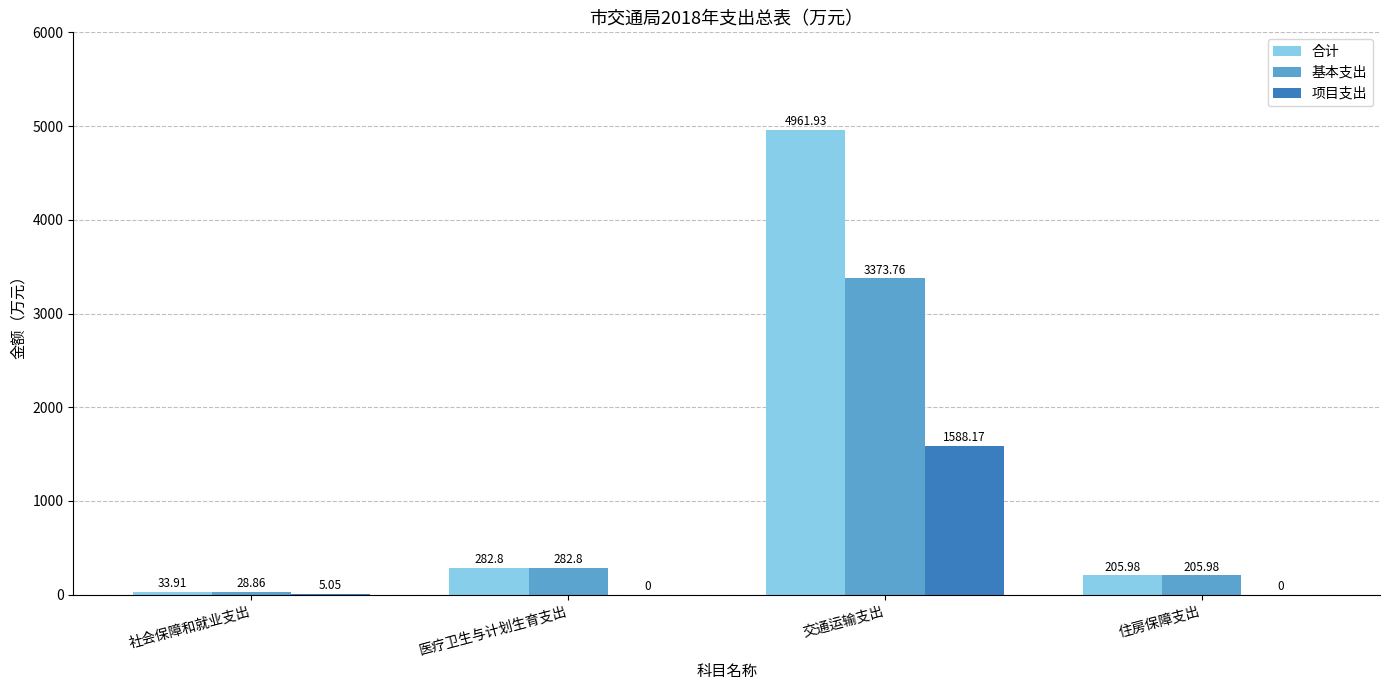

At which label does 合计 reach its peak?

交通运输支出